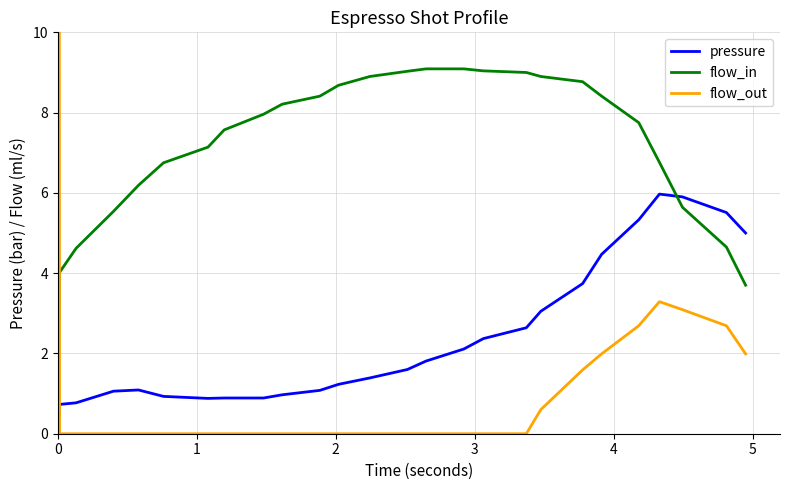

What is the sum of all flow_out values?

103.9